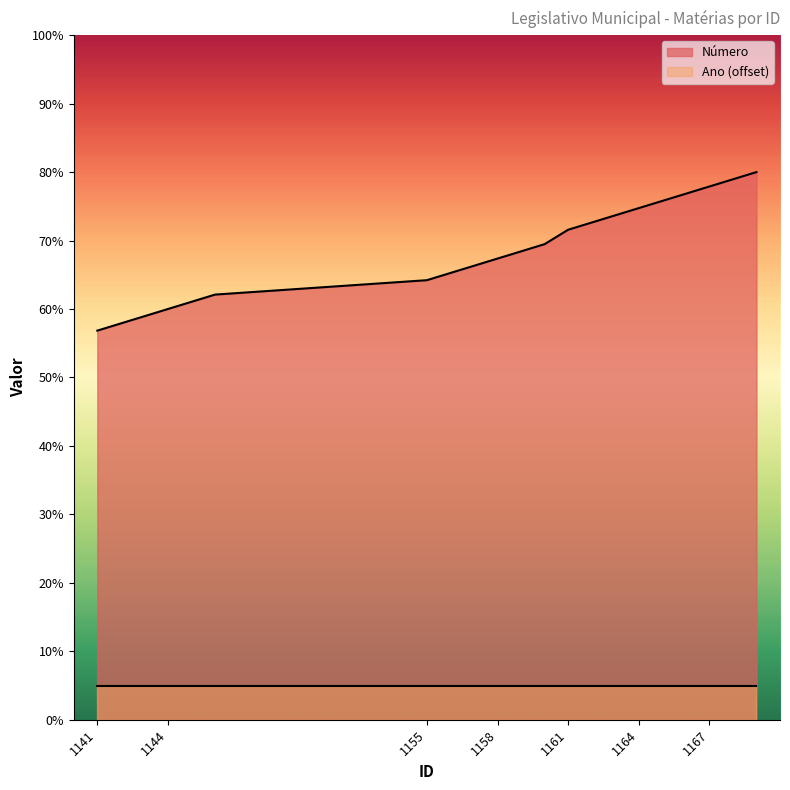

What is the difference between the second highest and second lowest values?

21.1